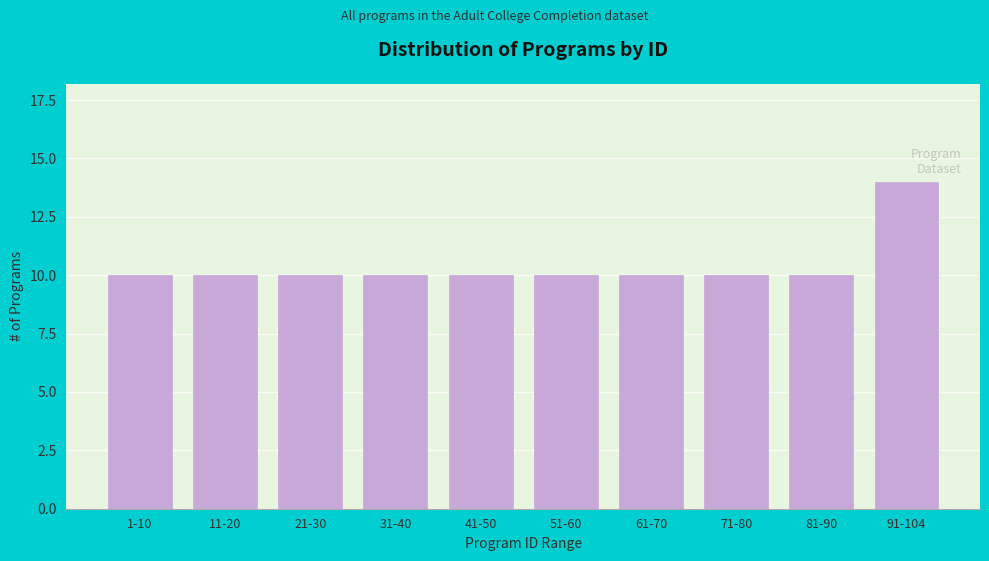

Reading left to right, list all the values displayed in this chart.

1-10=10	11-20=10	21-30=10	31-40=10	41-50=10	51-60=10	61-70=10	71-80=10	81-90=10	91-104=14